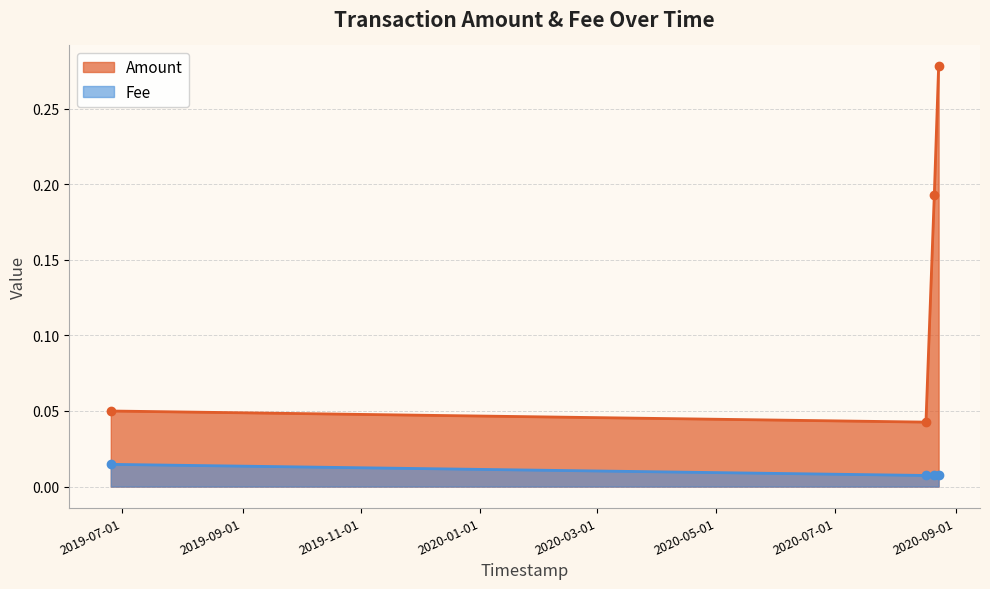

True or false: Amount and Fee intersect in this chart.

False